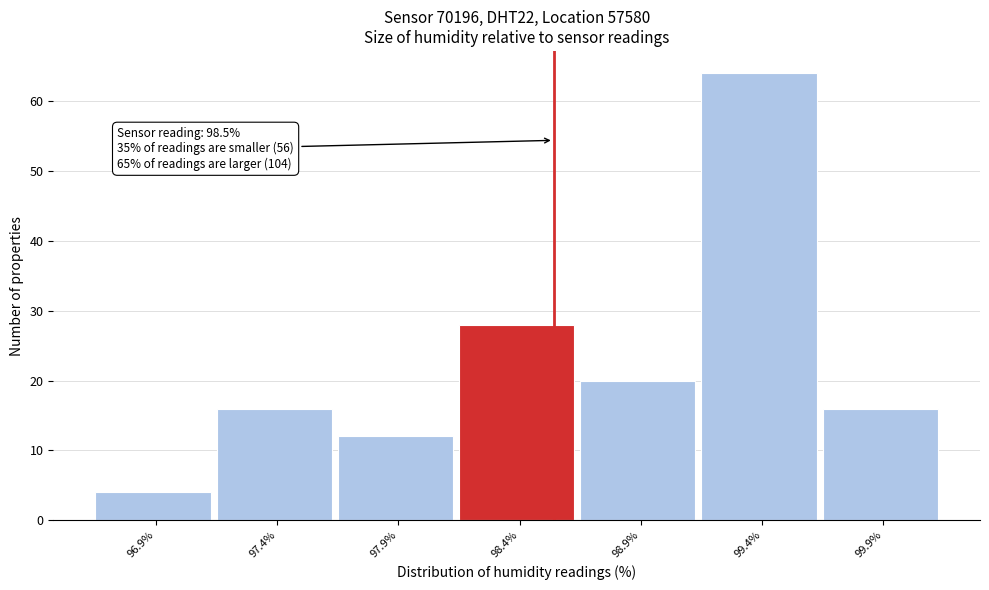

Reading left to right, extract all data points from this chart.

4	16	12	28	20	64	16